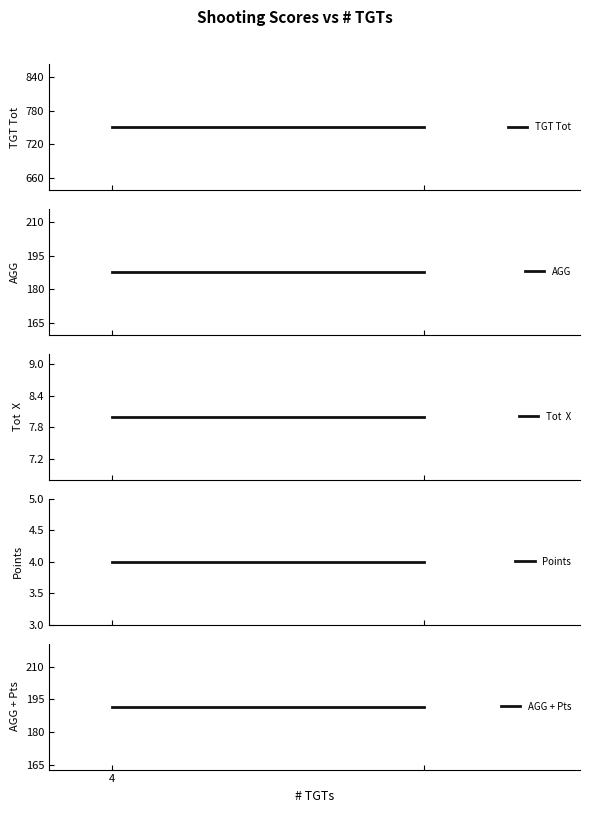

Is it true that AGG + Pts equals 259.7 at 1?

False